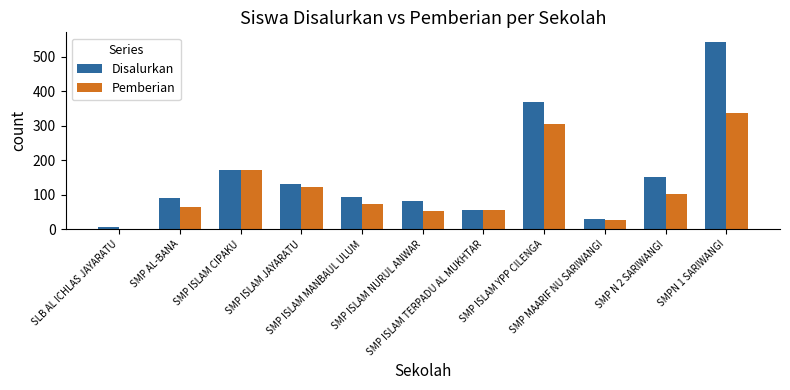

True or false: Disalurkan has a value of 74 at SMP ISLAM CIPAKU.

False